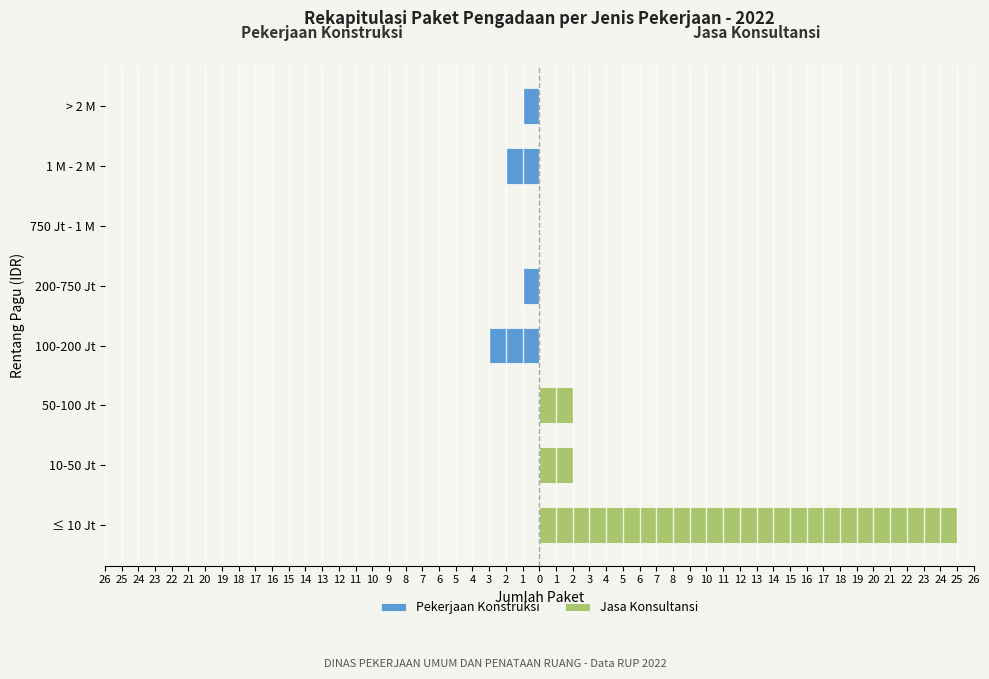

Rank the series by their average value, from lowest to highest.

Pekerjaan Konstruksi, Jasa Konsultansi